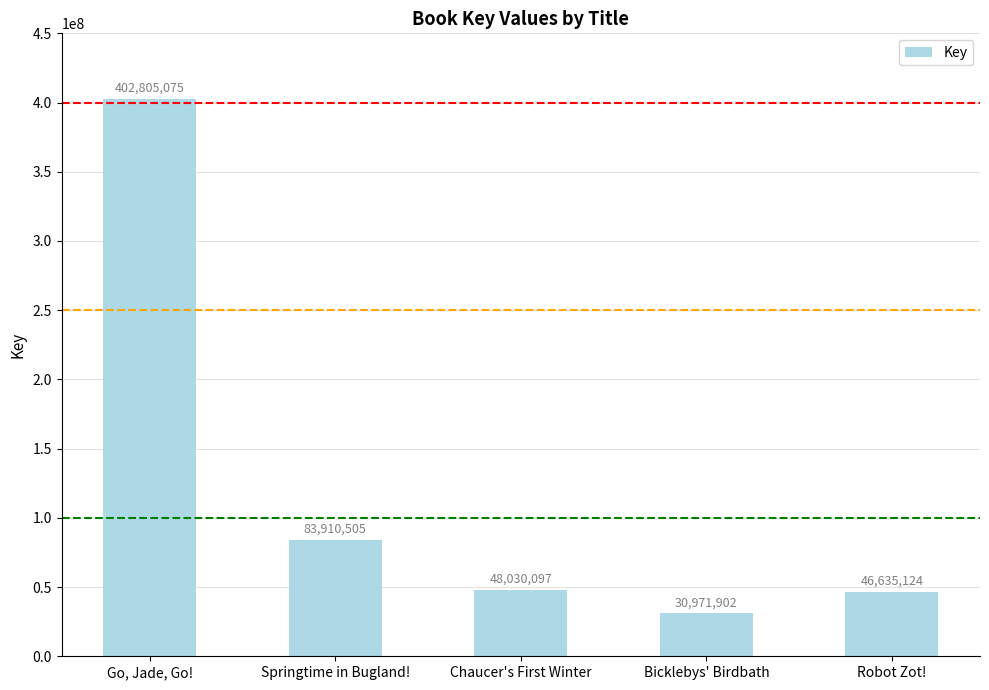

What is the sum of the values at Bicklebys' Birdbath and Robot Zot!?

77607026